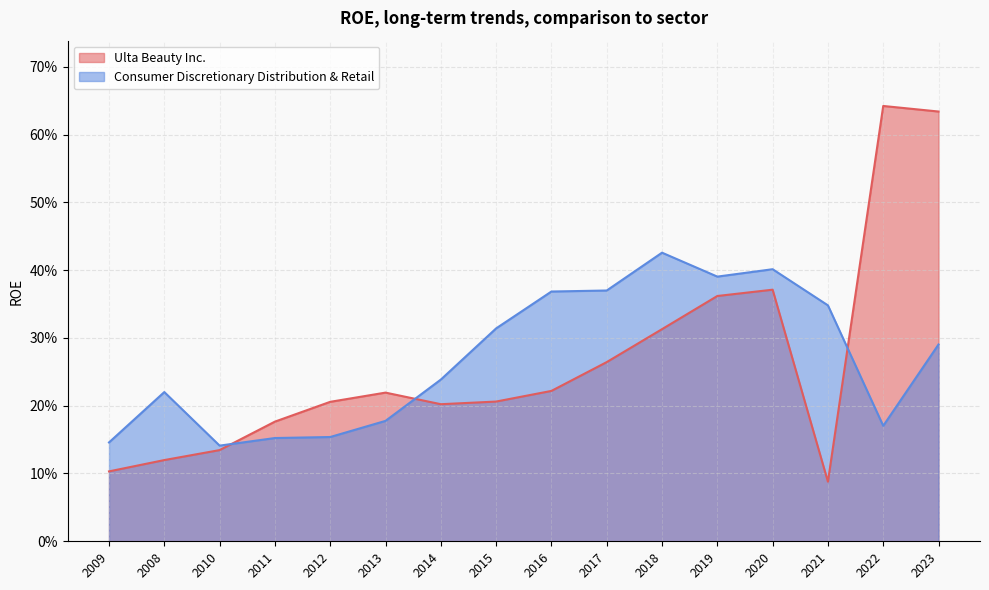

What are all the series names shown in the legend?

Ulta Beauty Inc., Consumer Discretionary Distribution & Retail